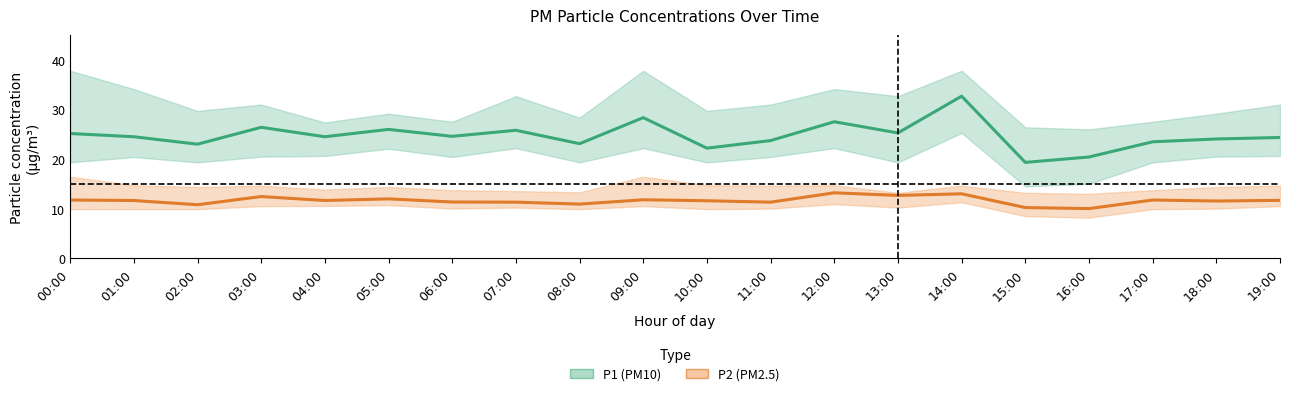

True or false: P2 (PM2.5) and P1 (PM10) intersect in this chart.

False